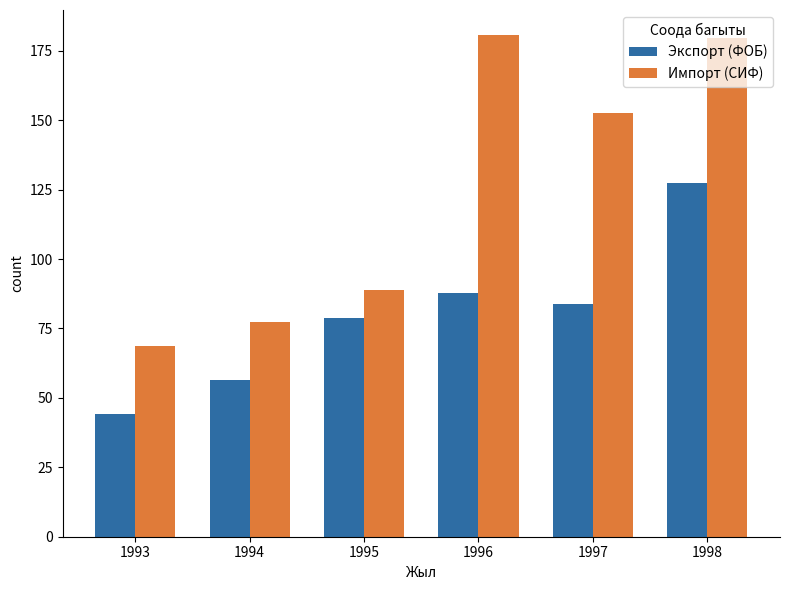

Which series has the largest range (max minus min)?

Импорт (СИФ)